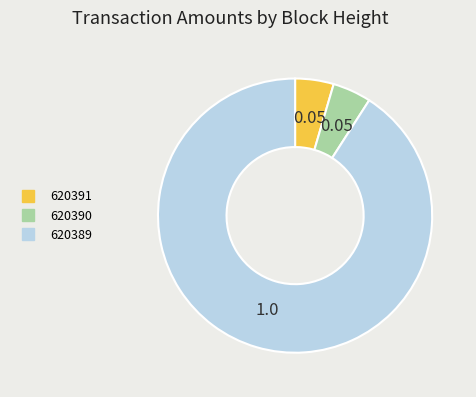

How many segments does this pie chart have?

3